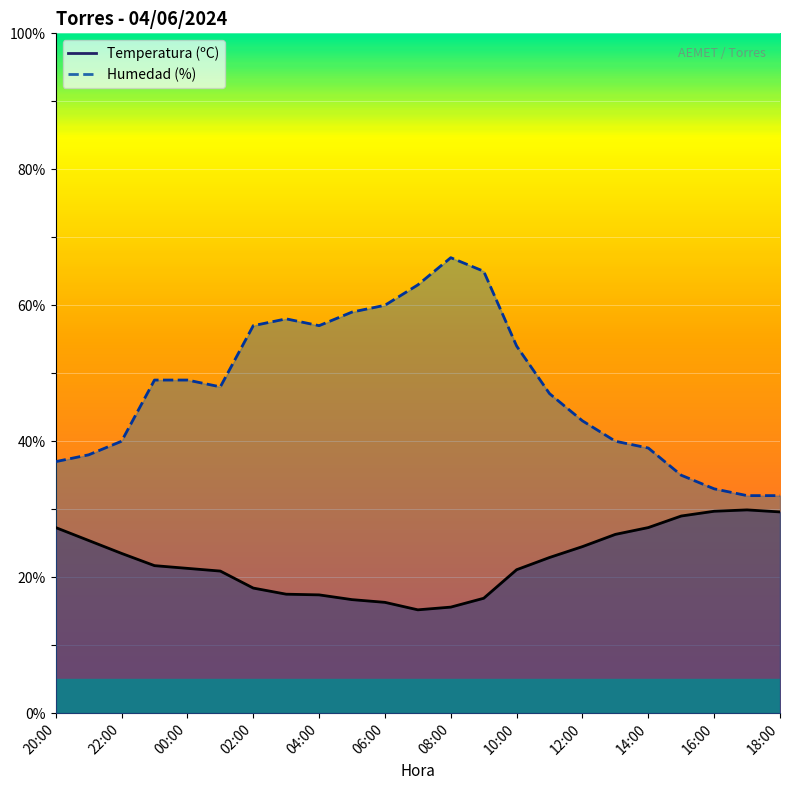

List the series in order of their peak value, highest first.

Humedad (%), Temperatura (ºC)